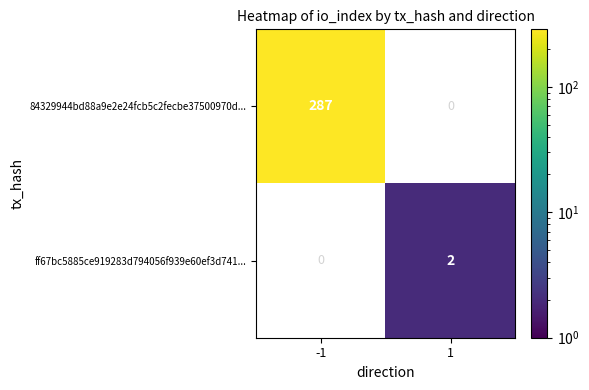

Is it true that 84329944bd88a9e2e24fcb5c2fecbe37500970d... equals 163 at -1?

False